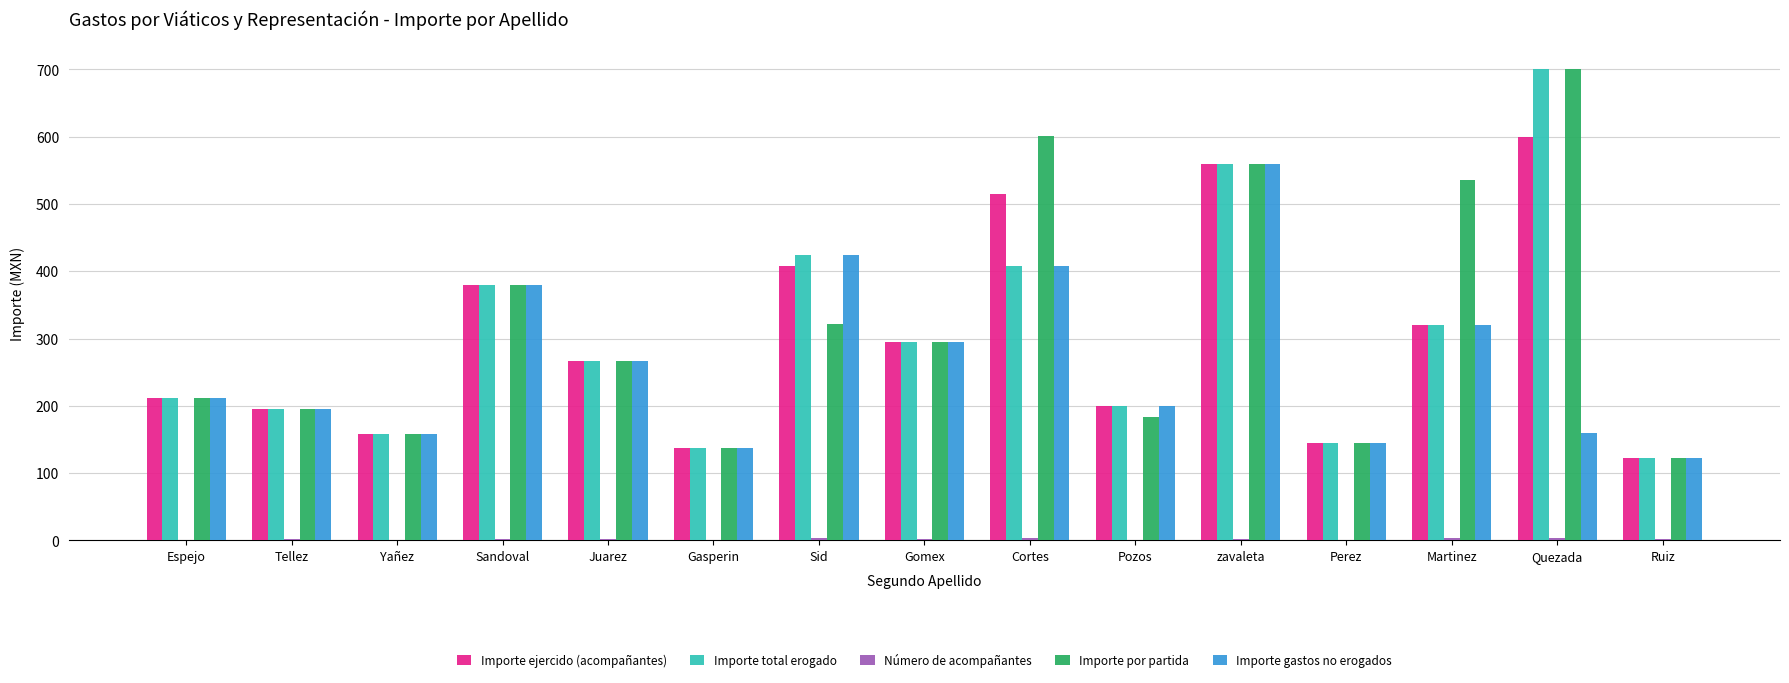

Where is Importe ejercido (acompañantes) nearest to the value 361?

Sandoval